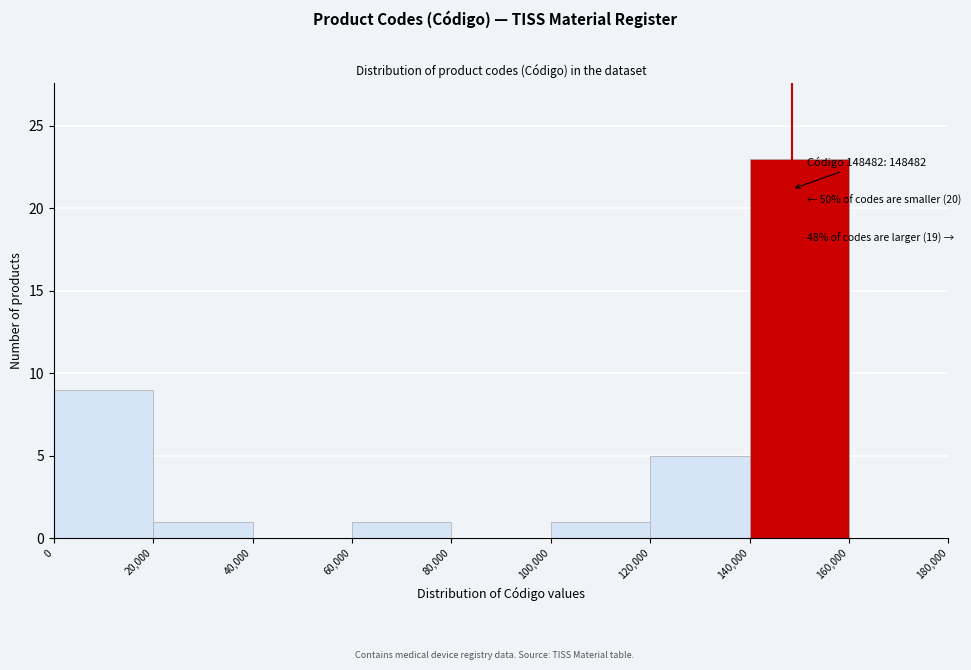

Over which range of the x-axis is the bar tallest?

140,000 to 160,000